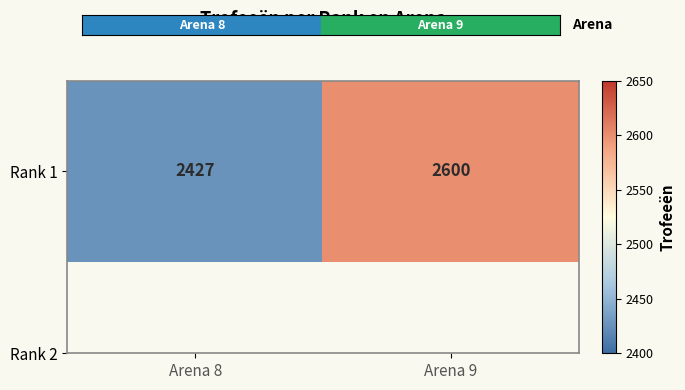

Approximately how many times larger is the value at Arena 8 compared to Arena 9?

0.9